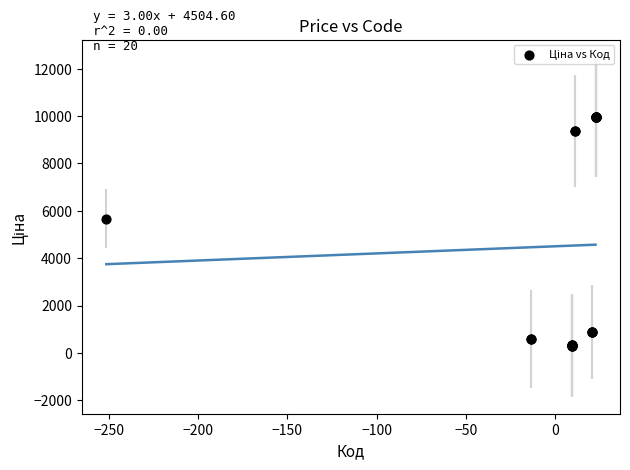

What Y value in the scatter plot is closest to 5142?

5673.8